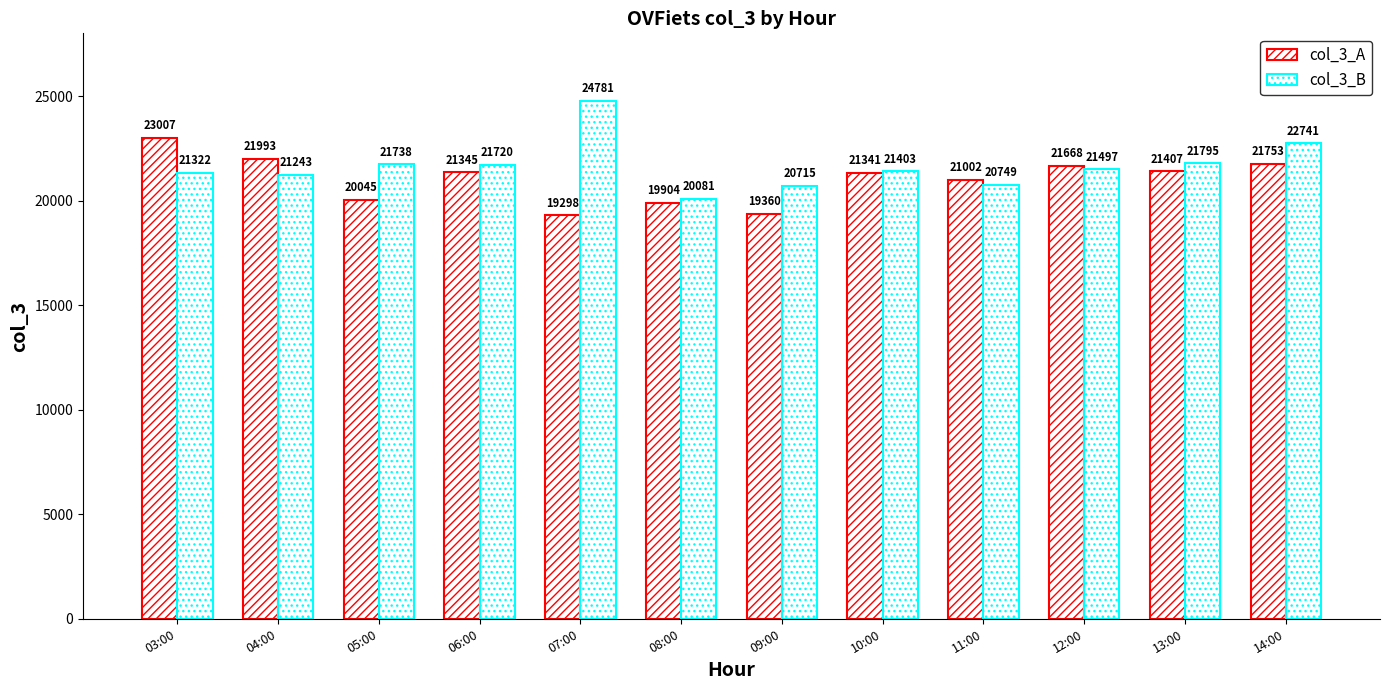

Reading left to right, extract all data points from this chart.

col_3_A: 23007	21993	20045	21345	19298	19904	19360	21341	21002	21668	21407	21753
col_3_B: 21322	21243	21738	21720	24781	20081	20715	21403	20749	21497	21795	22741